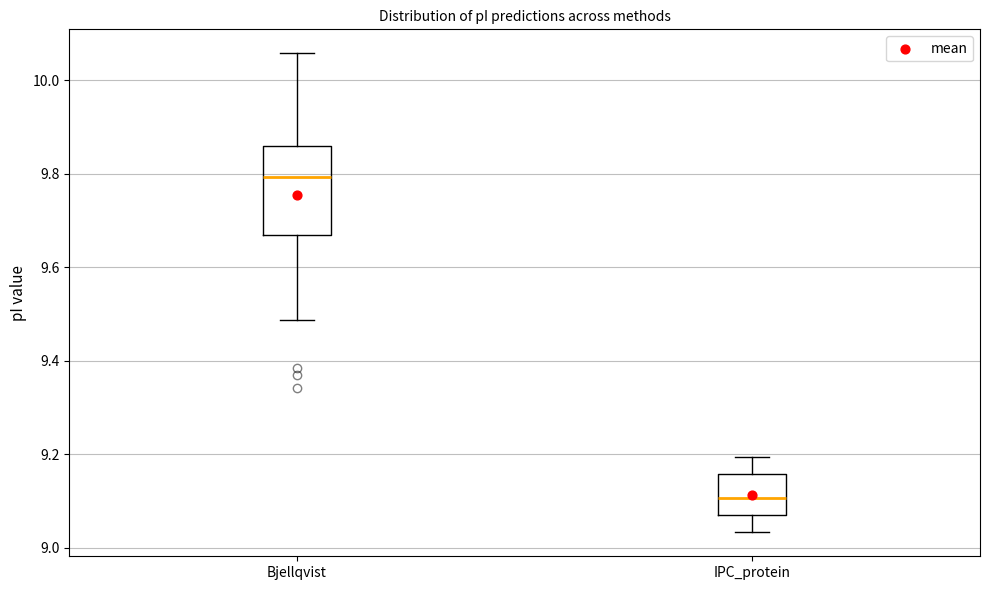

Which box has the lowest median line?

IPC_protein